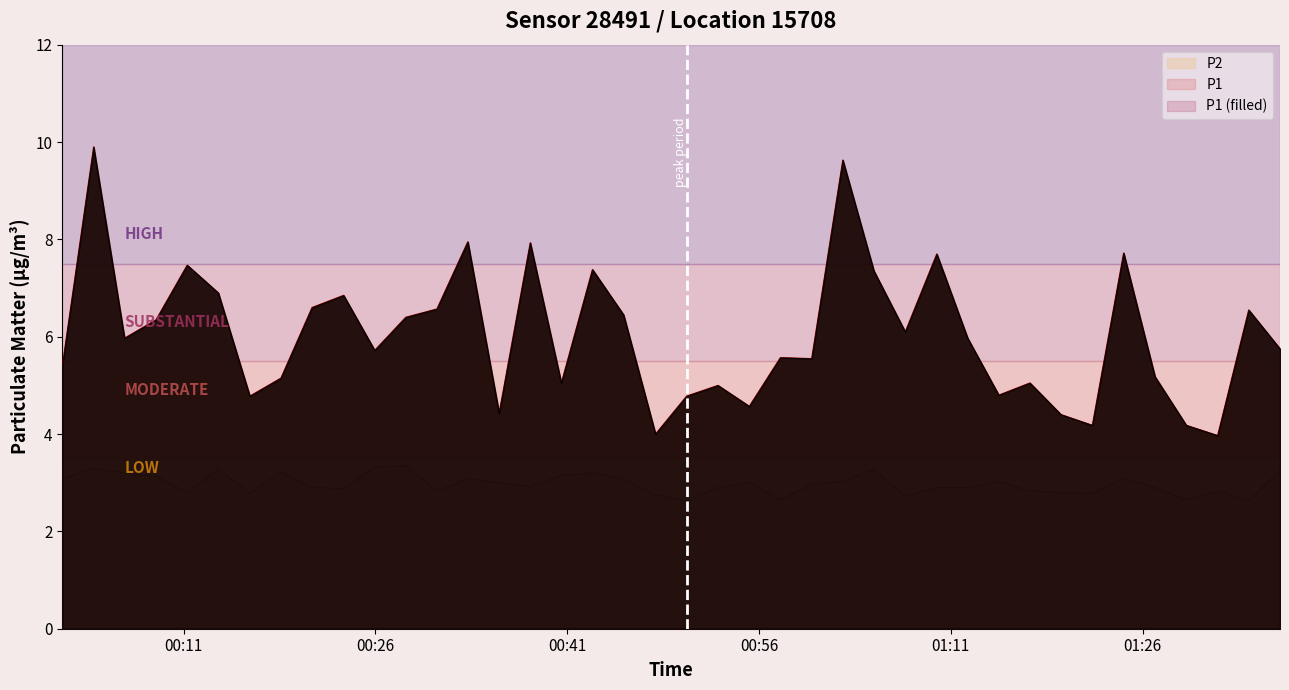

What is the difference between the highest and lowest values at 2023-08-01T01:34:18?

3.9